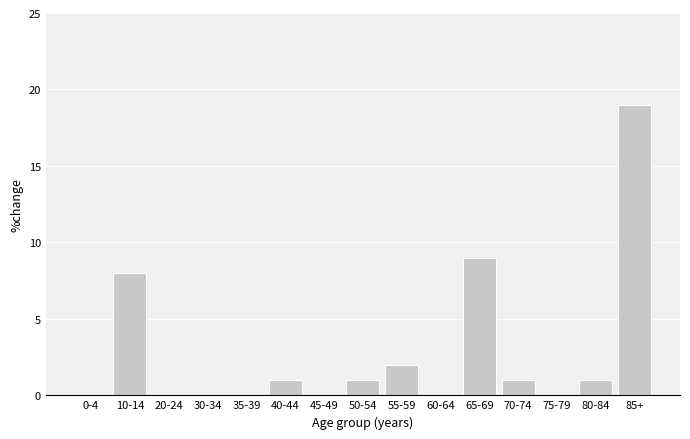

Reading left to right, list all the values displayed in this chart.

0-4=0	10-14=8	20-24=0	30-34=0	35-39=0	40-44=1	45-49=0	50-54=1	55-59=2	60-64=0	65-69=9	70-74=1	75-79=0	80-84=1	85+=19